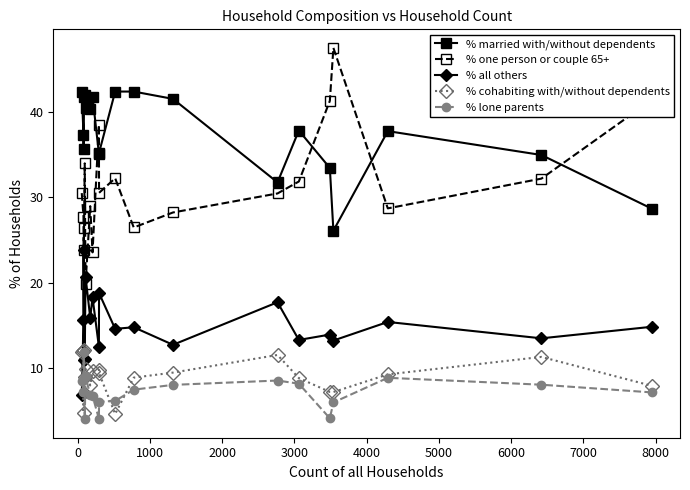

True or false: % lone parents and % married with/without dependents cross at least once.

False